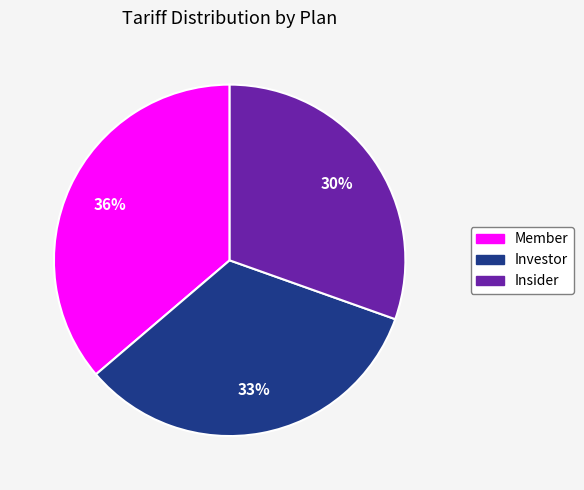

True or false: Investor accounts for 44% of the total.

False